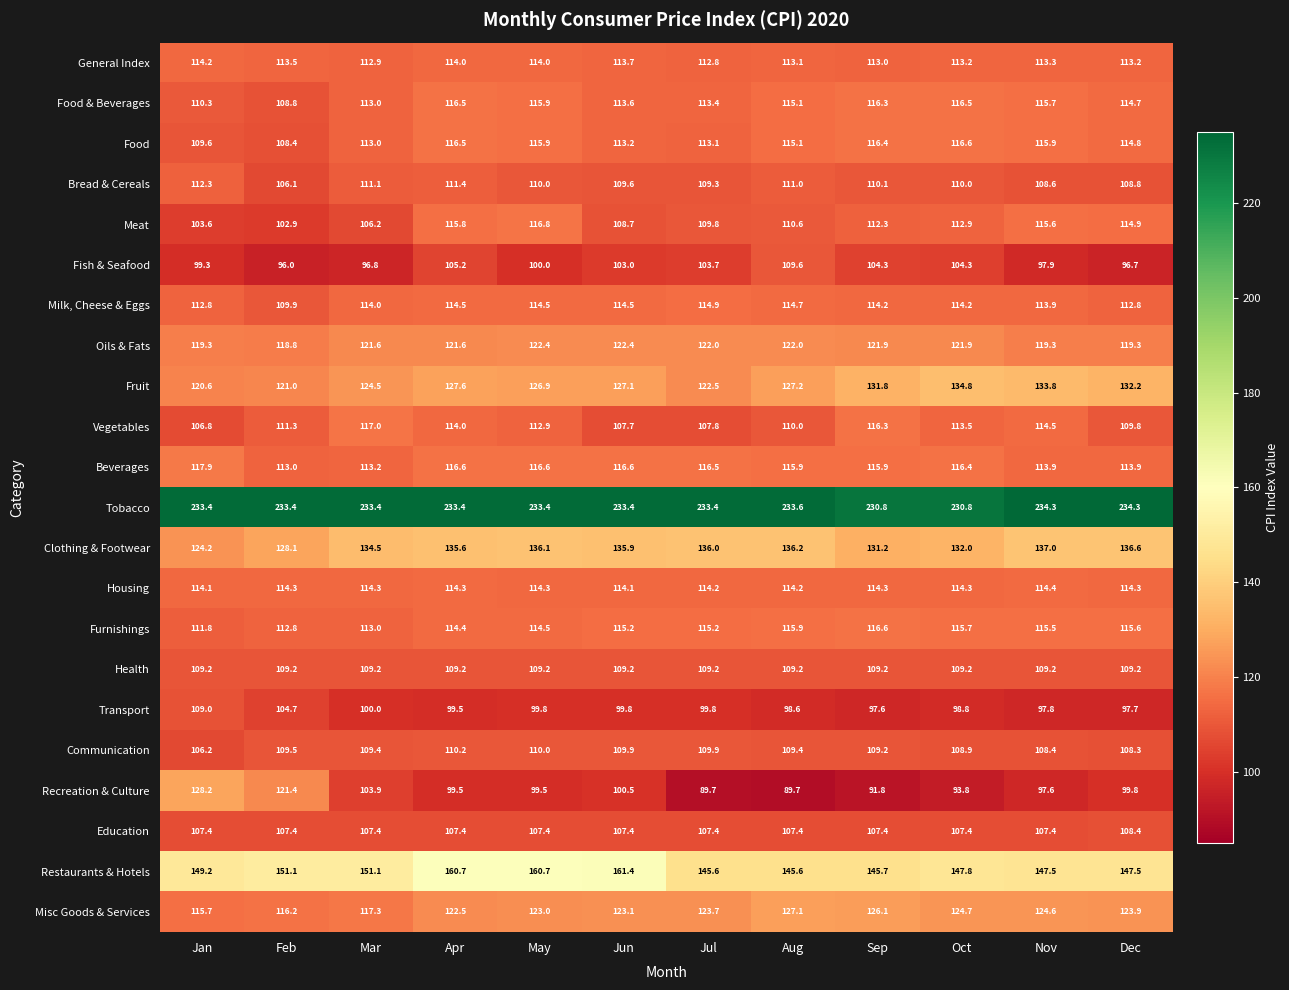

Where is Communication nearest to the value 108?

Dec